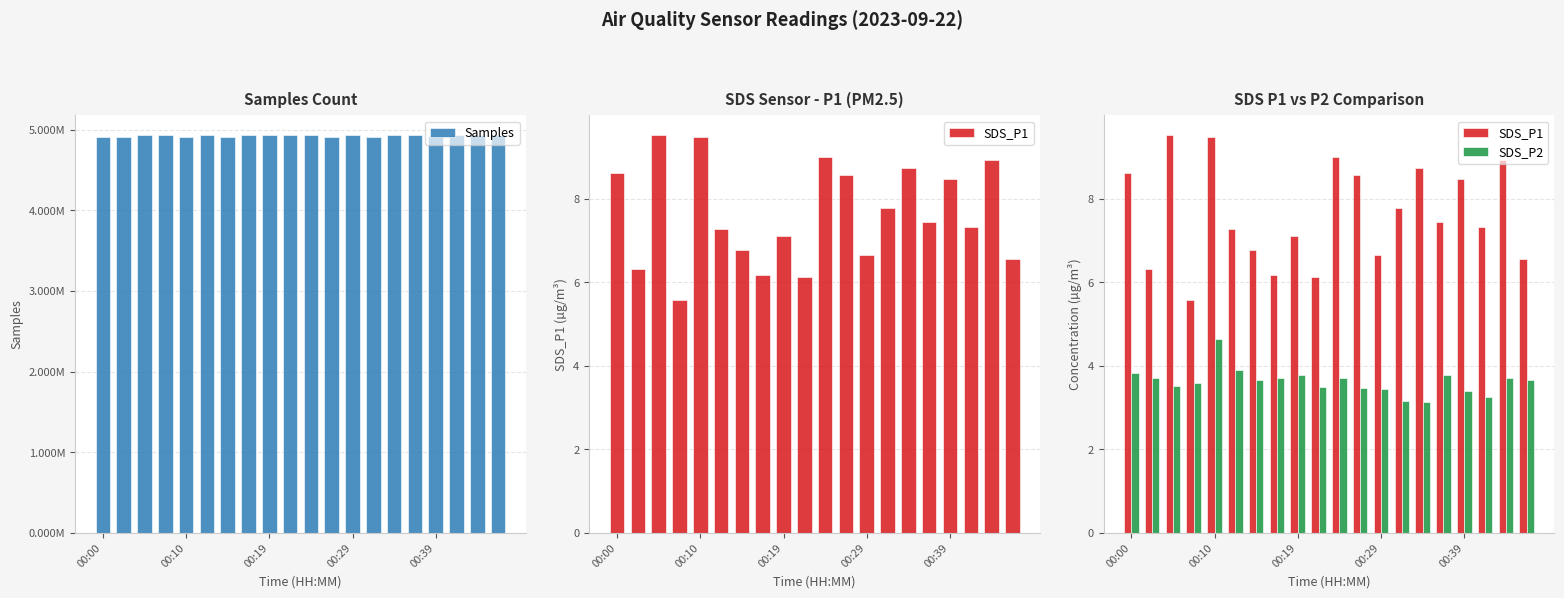

Is it true that Samples equals 4931161.0 at 7?

True